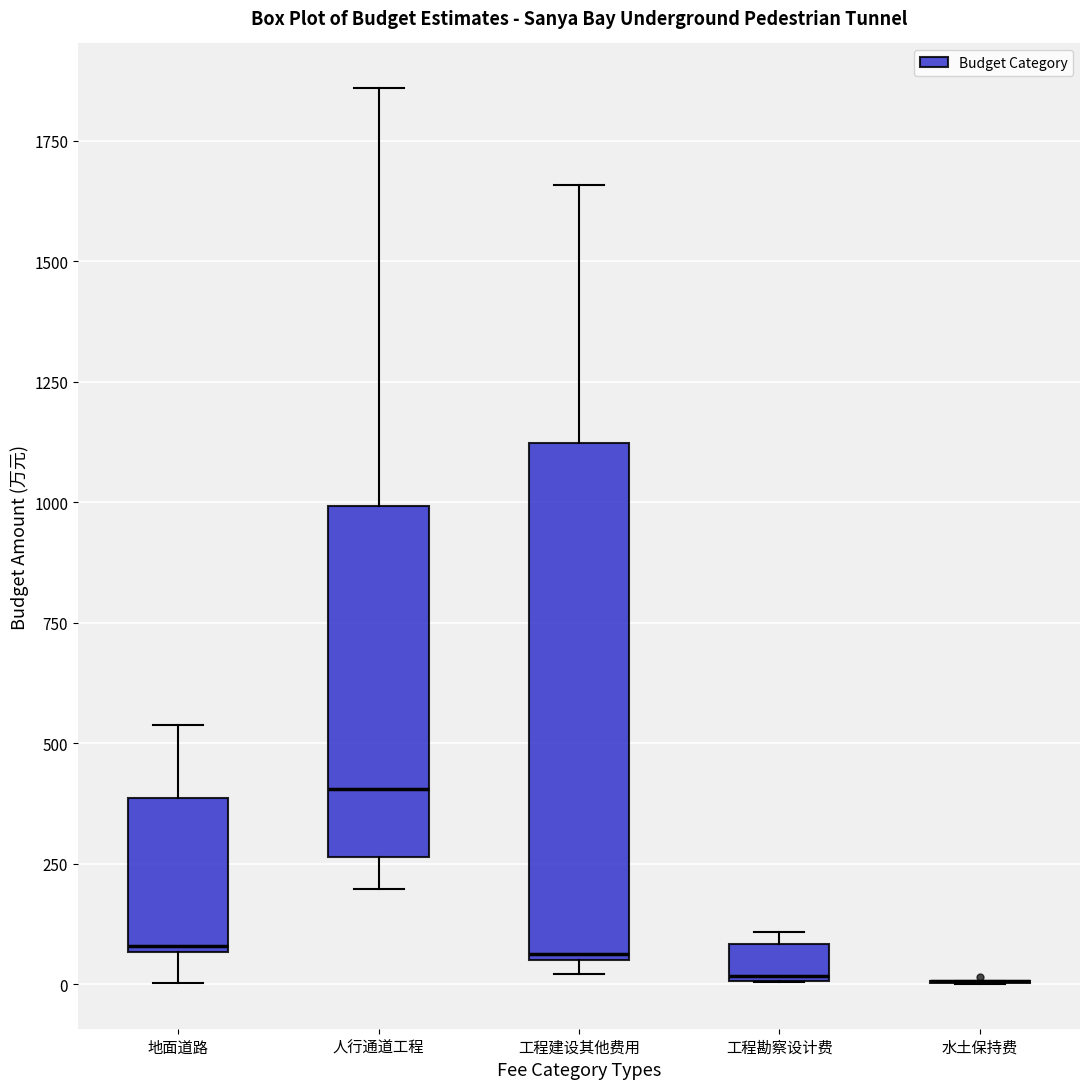

Where does the upper whisker of the box for 工程建设其他费用 end on the y-axis? The values are not printed on the chart, so give them approximately, as read against the axis.

1650